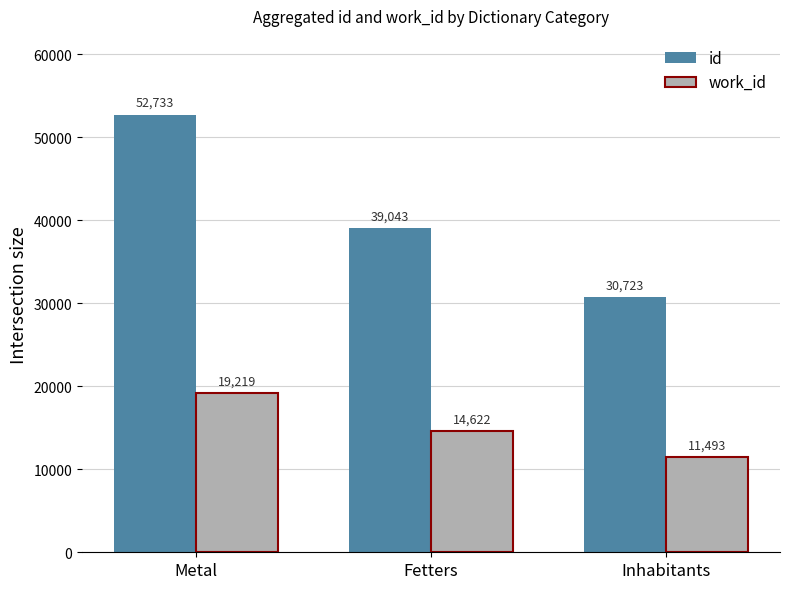

What is the difference between the maximum and second lowest values in the id series?

13690